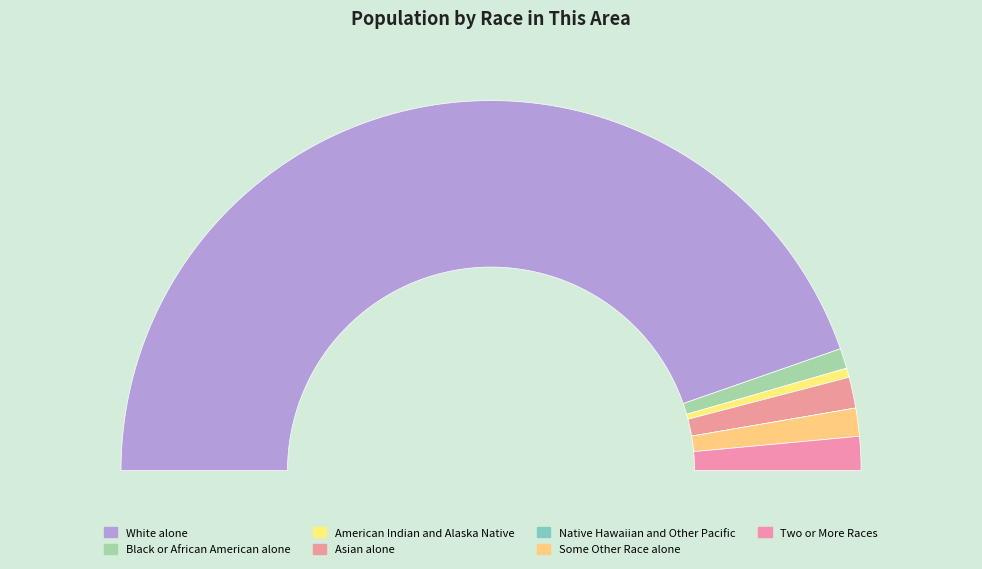

What is the change in value from Native Hawaiian and Other Pacific to Two or More Races?

+106